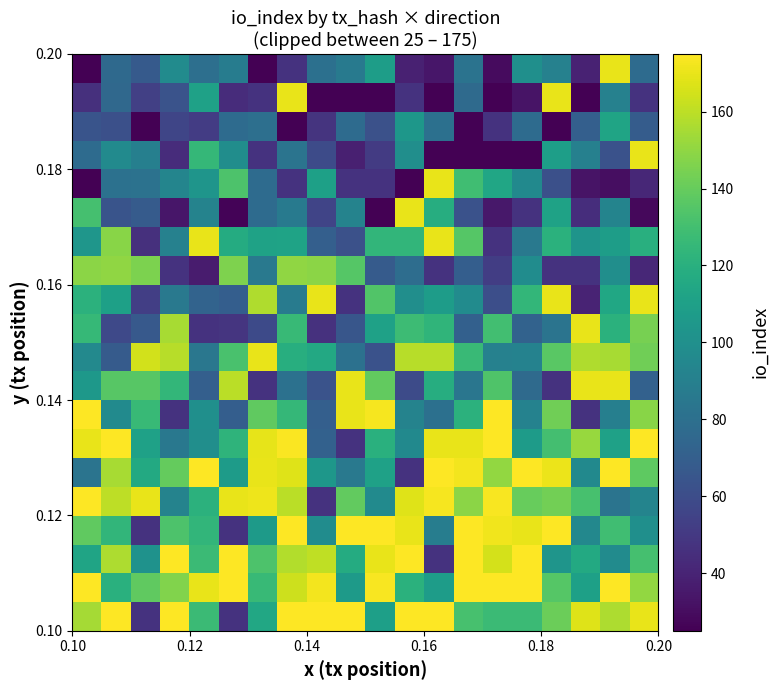

What is the greatest value displayed?

175.0